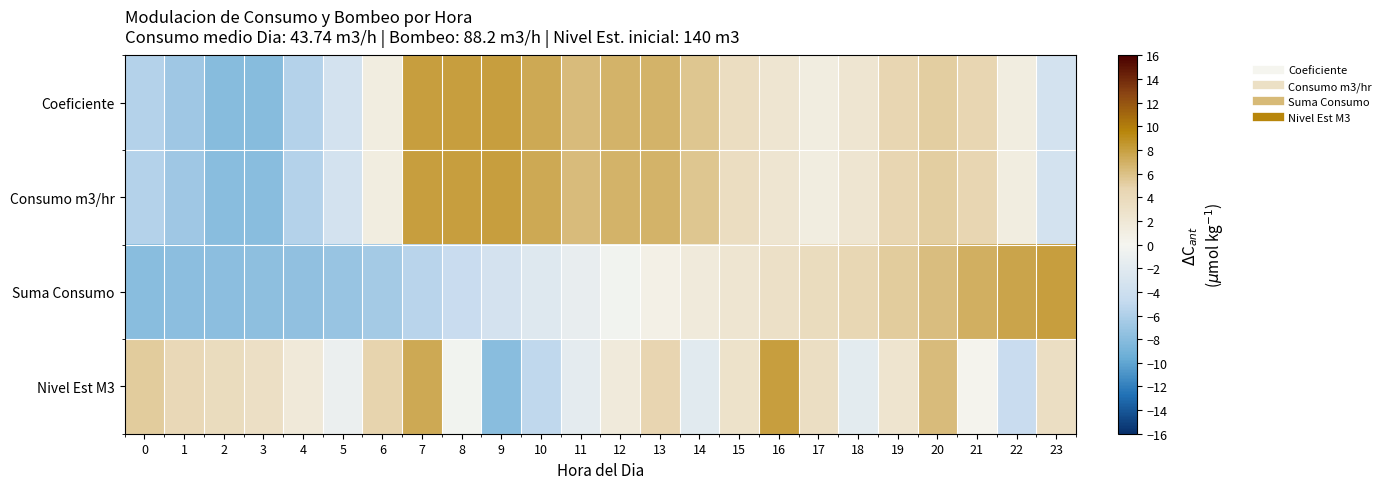

Rank the series by their maximum value, from highest to lowest.

Consumo m3/hr, Coeficiente, Suma Consumo, Nivel Est M3